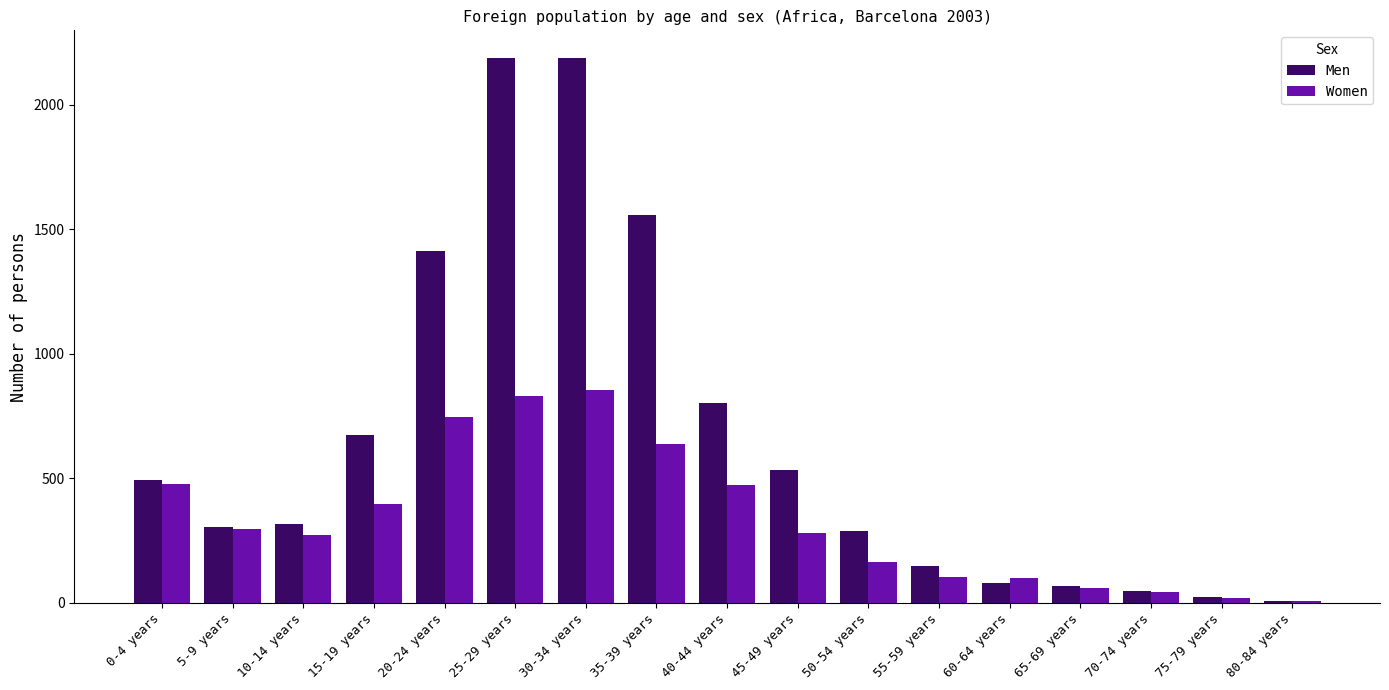

How many bars are there in each group?

2